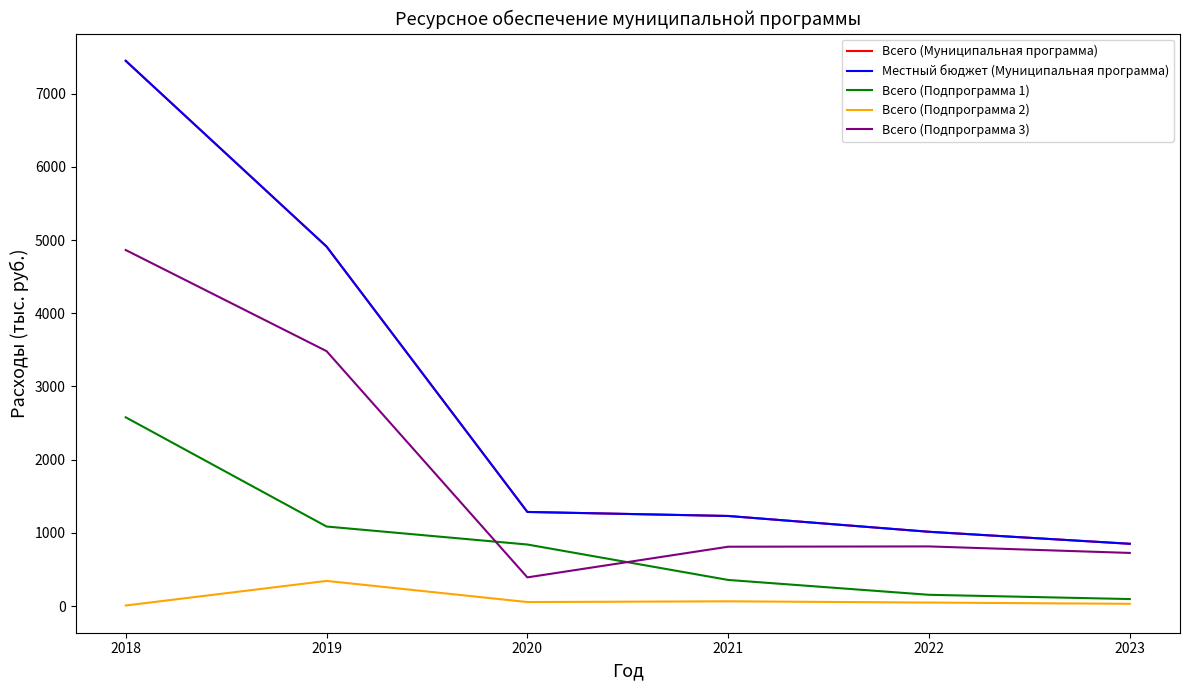

Is this an area chart (filled region under the line)?

No